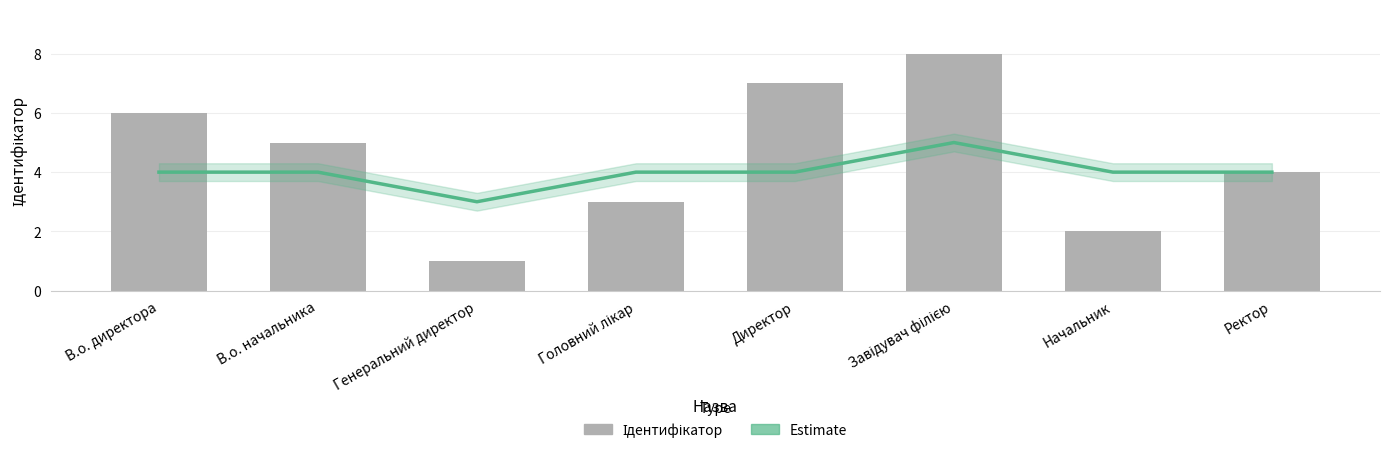

What is the label of the 4th bar from the left?

Головний лікар